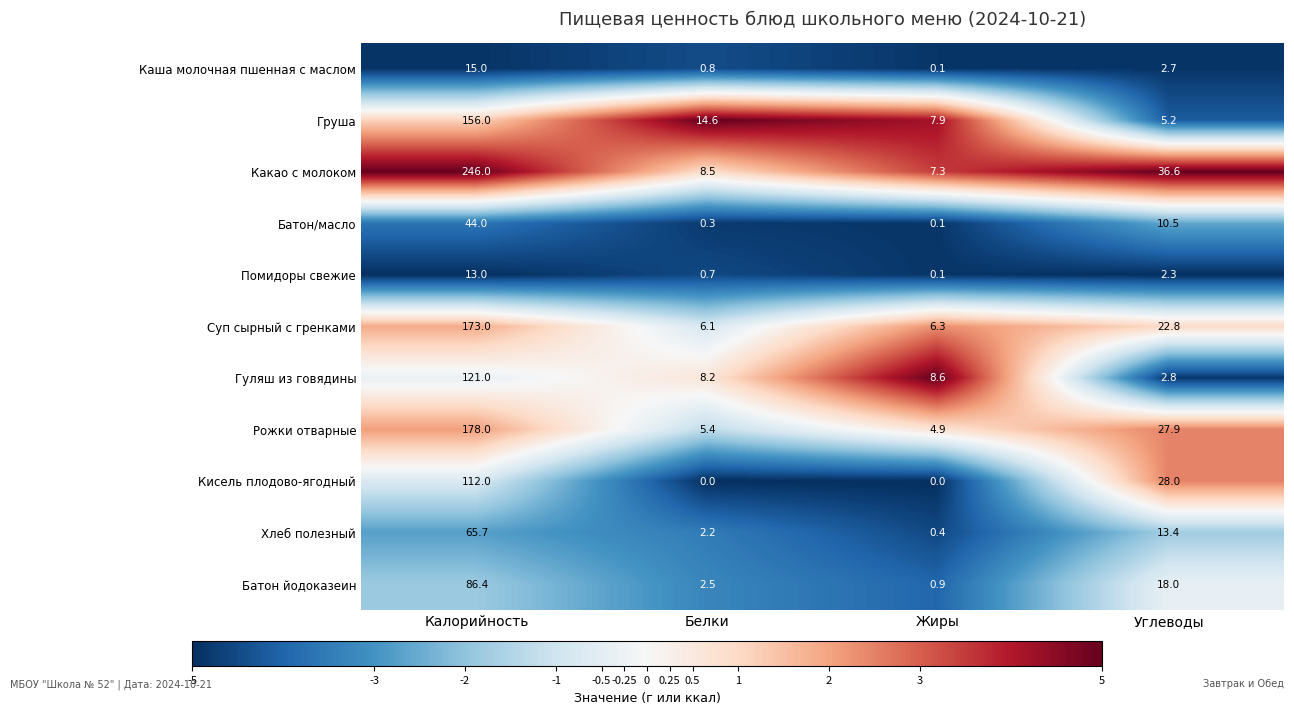

At which label does Кисель плодово-ягодный reach its peak?

Калорийность